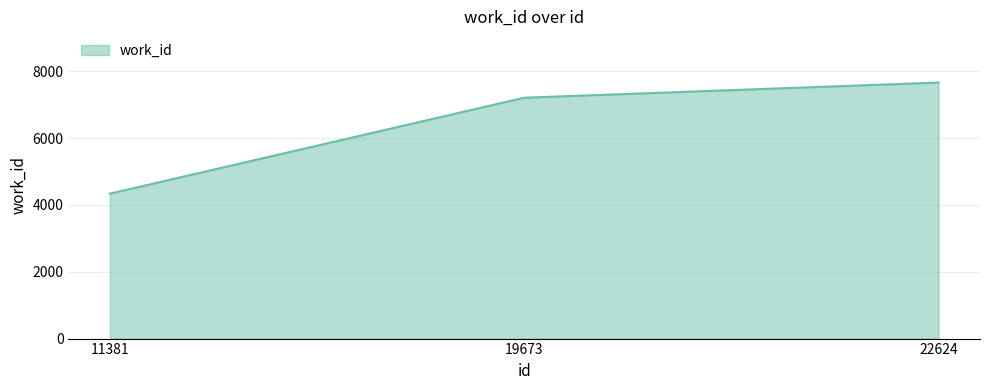

What is the greatest value displayed?

7665